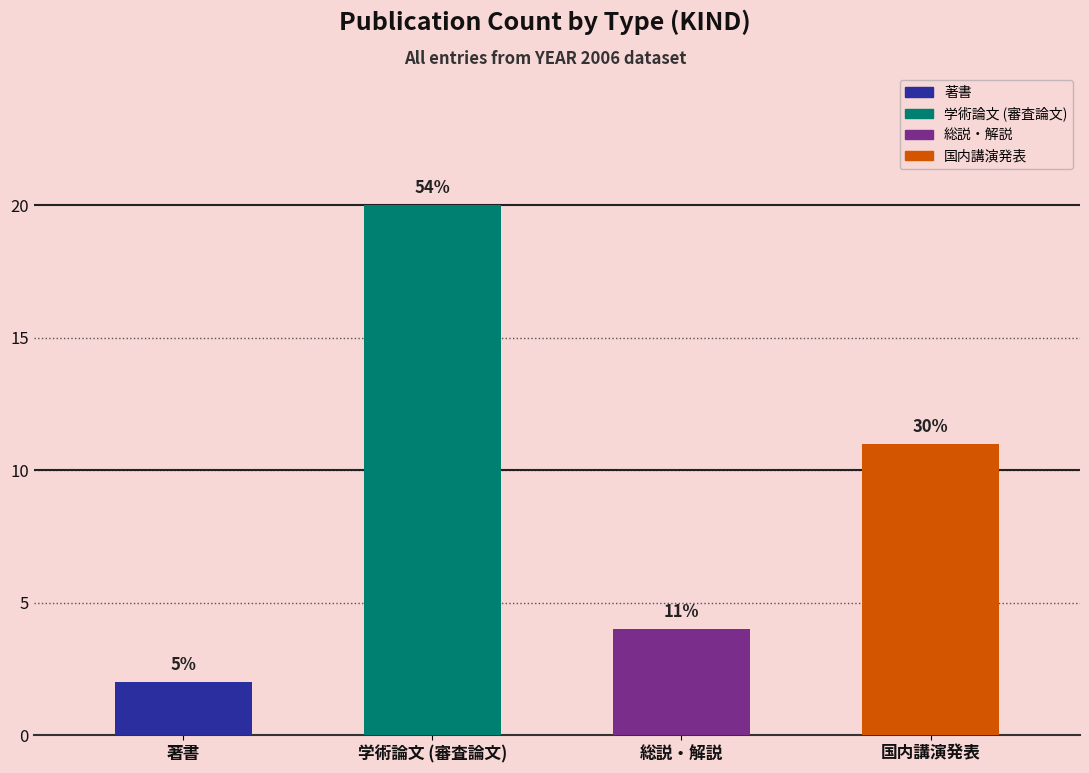

List the series in order of their peak value, highest first.

学術論文 (審査論文), 国内講演発表, 総説・解説, 著書